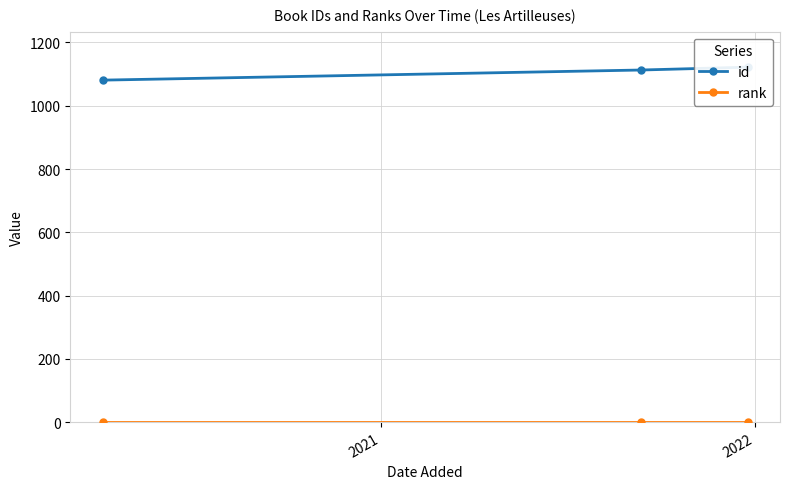

The rank series shows 0 at 2020. True or false?

False